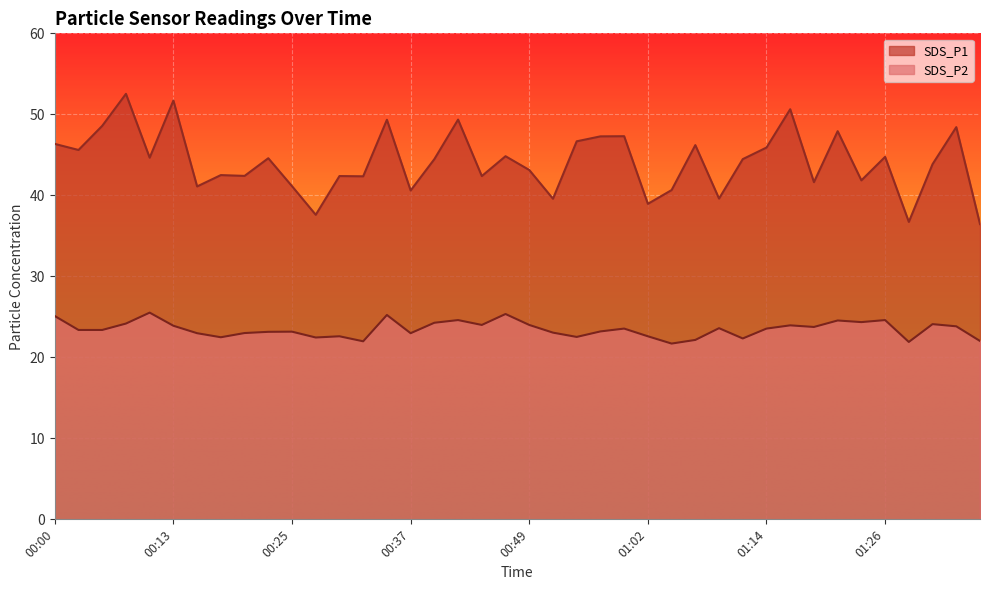

Count the number of data series in this chart.

2